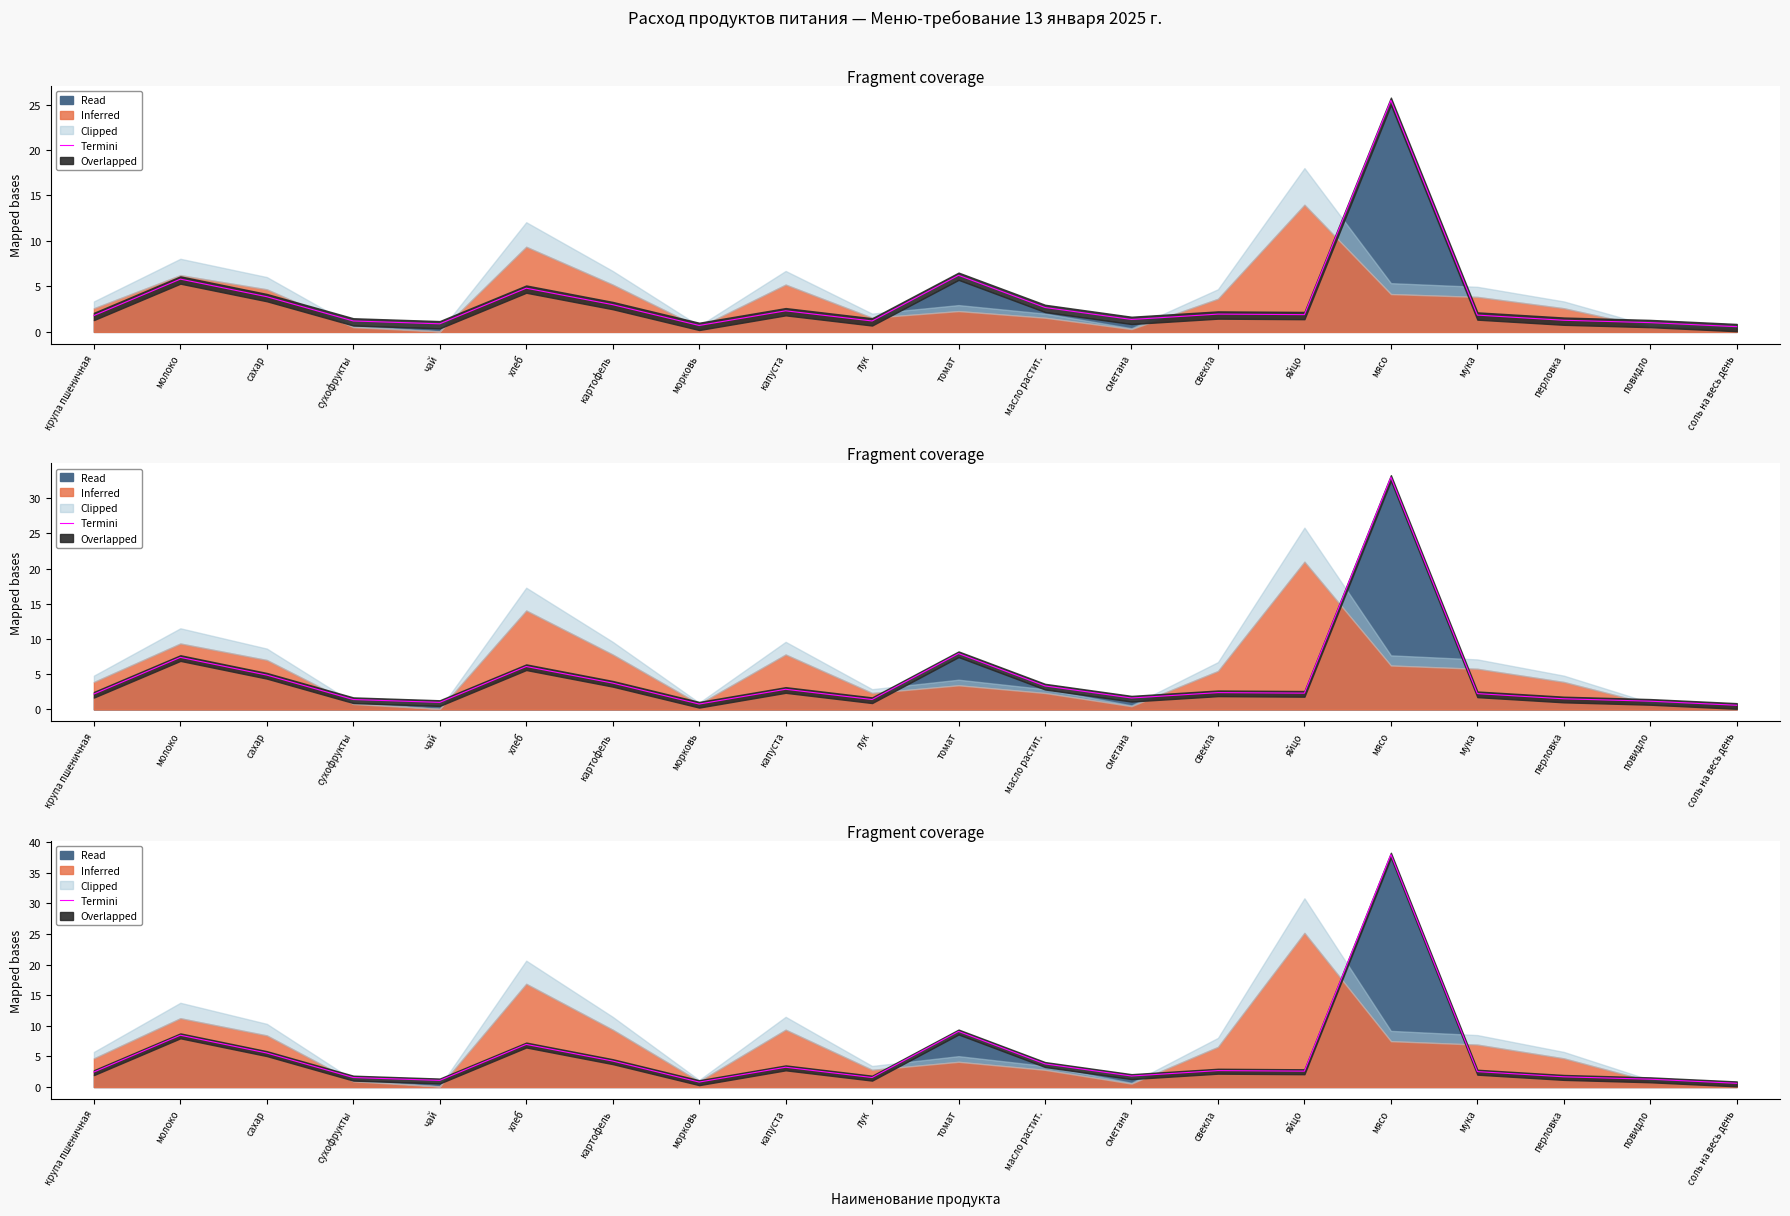

At which label is the value closest to 19?

томат